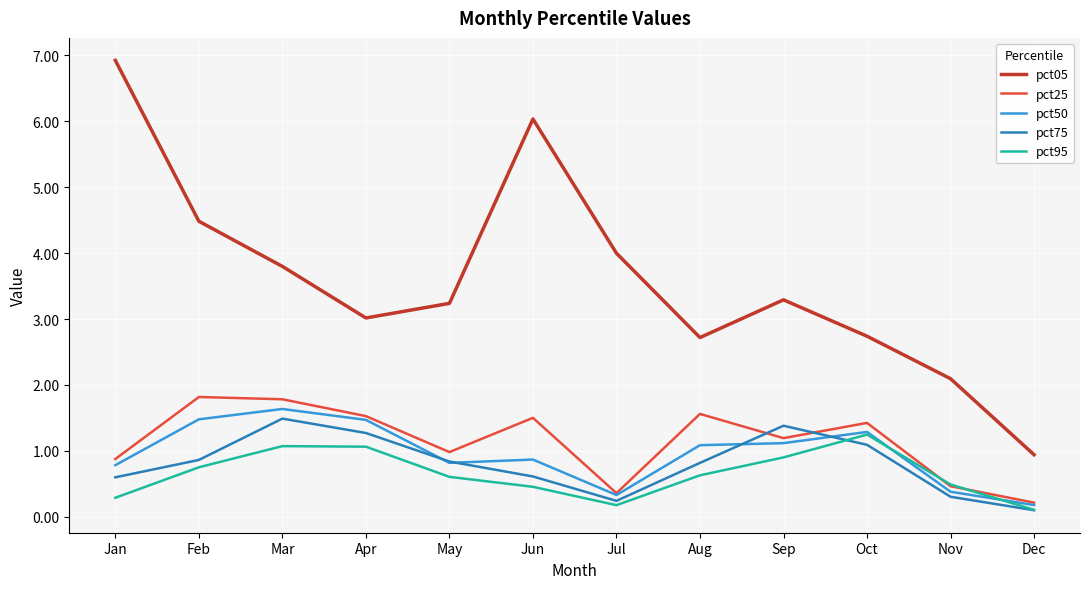

At which category does pct25 reach its first local valley?

May